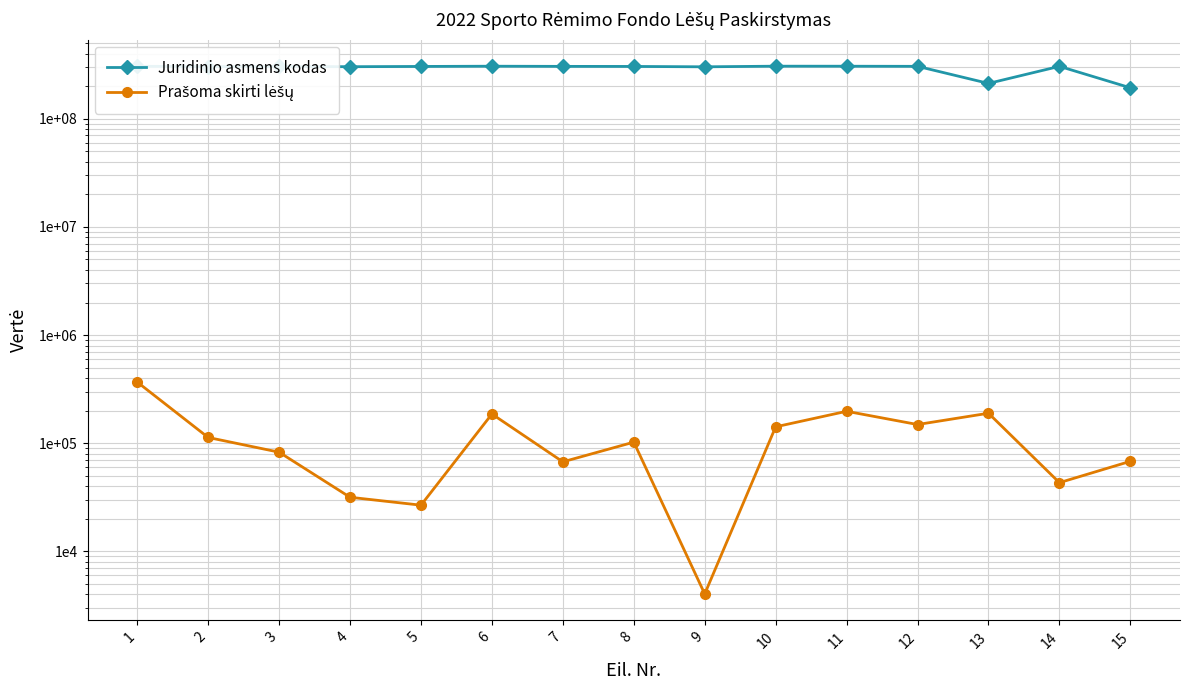

Is it true that Prašoma skirti lėšų equals 68093.5 at 15?

True